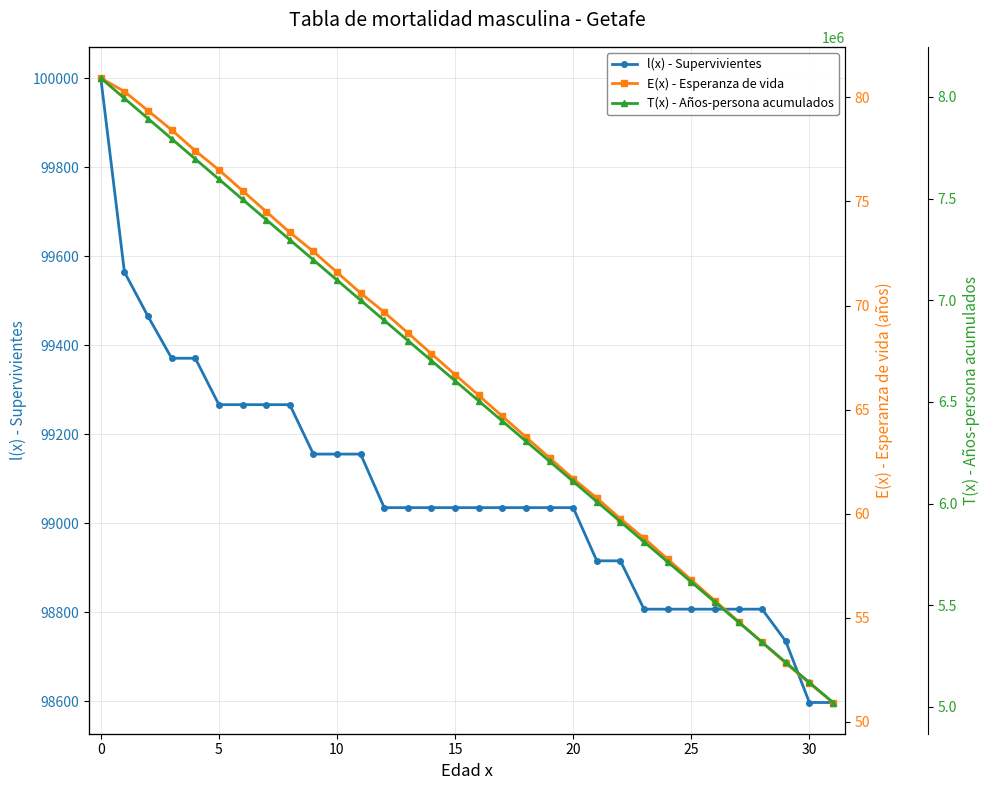

How many lines are shown in the chart?

3